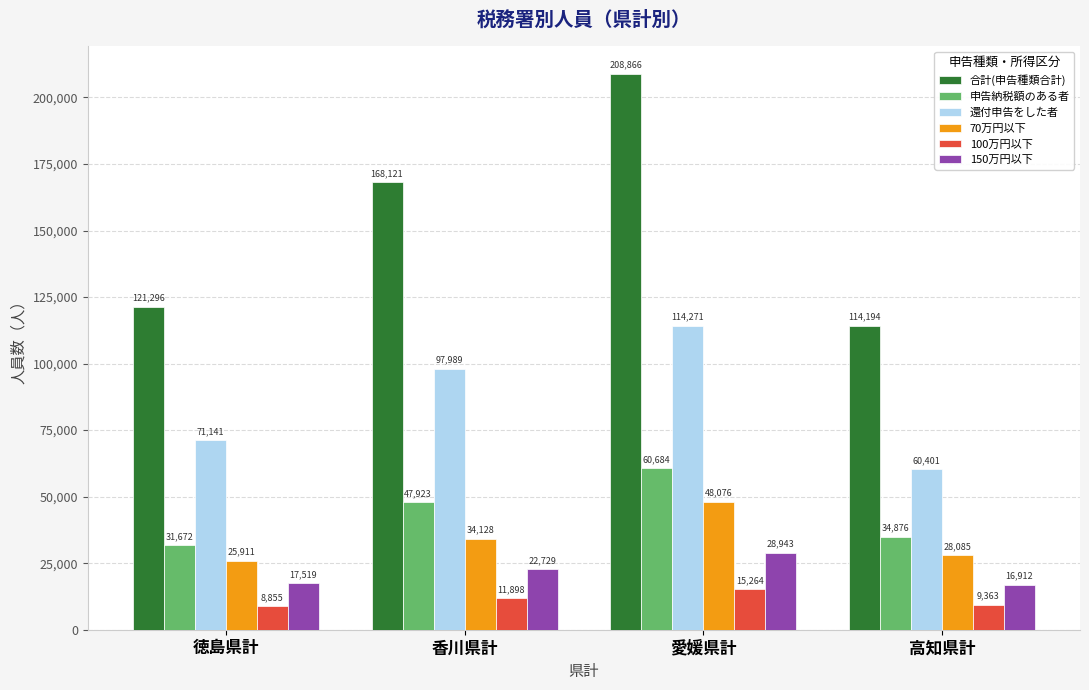

What is the label of the 2nd bar from the left?

香川県計